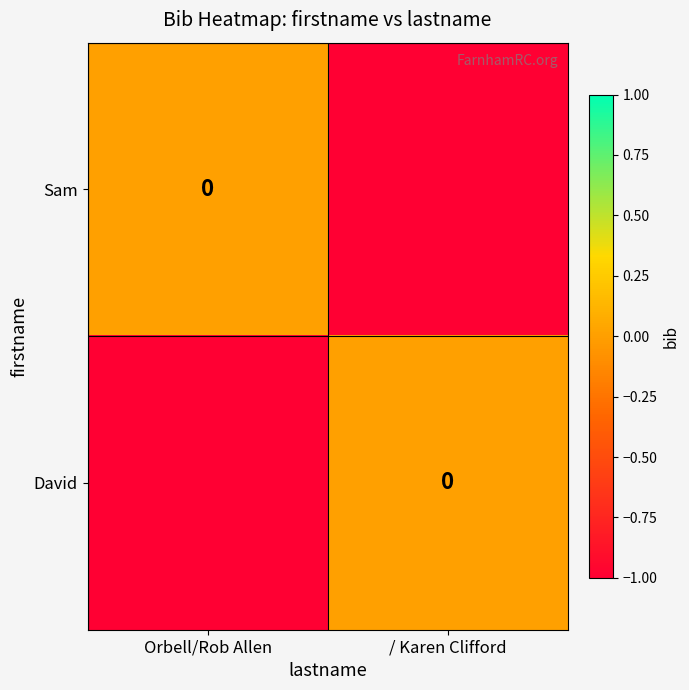

Count the number of categories in the chart.

2